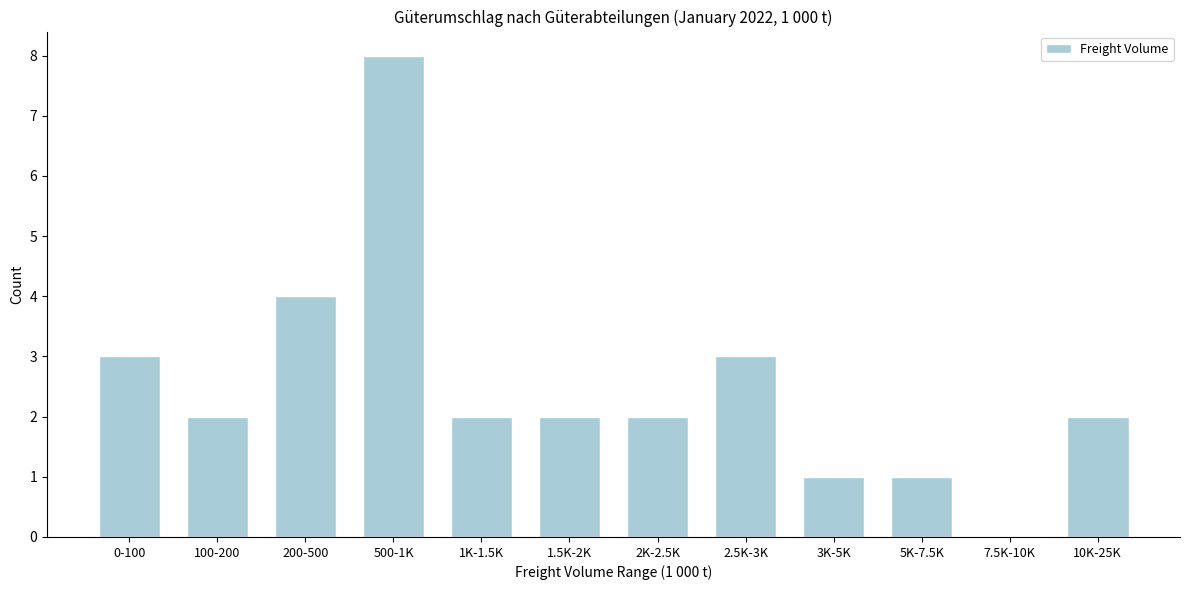

Reading left to right, transcribe all the data shown in this chart.

0-100=3	100-200=2	200-500=4	500-1K=8	1K-1.5K=2	1.5K-2K=2	2K-2.5K=2	2.5K-3K=3	3K-5K=1	5K-7.5K=1	7.5K-10K=0	10K-25K=2